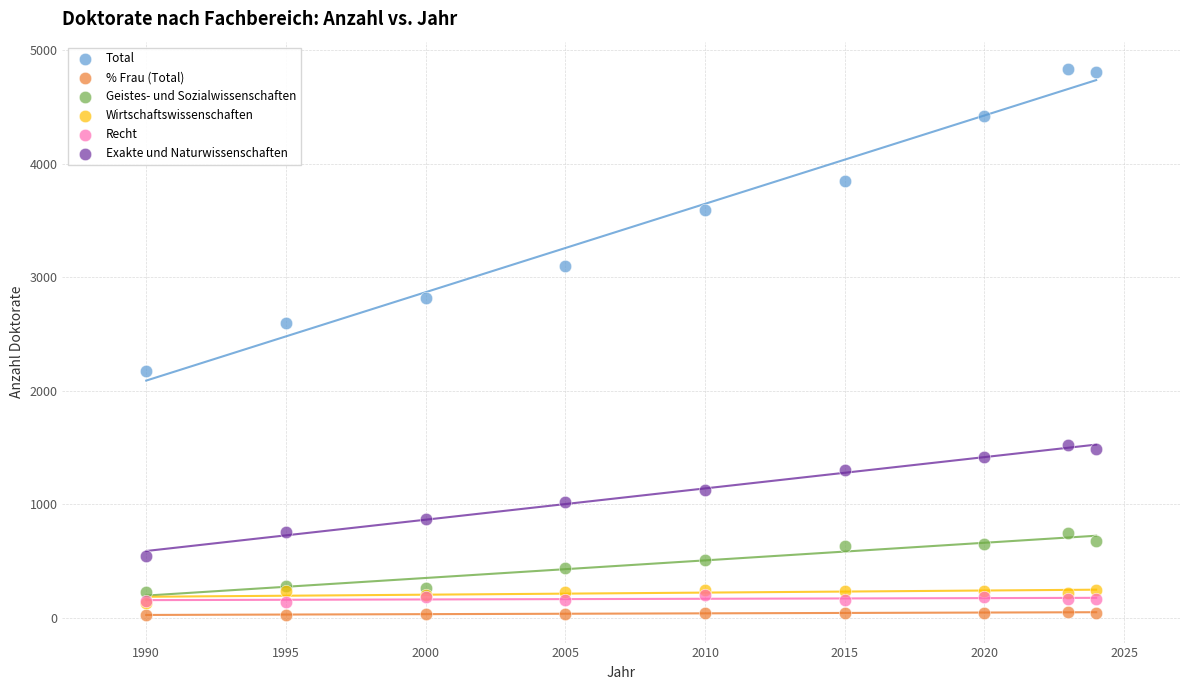

Which series has the widest spread of Y values?

Total